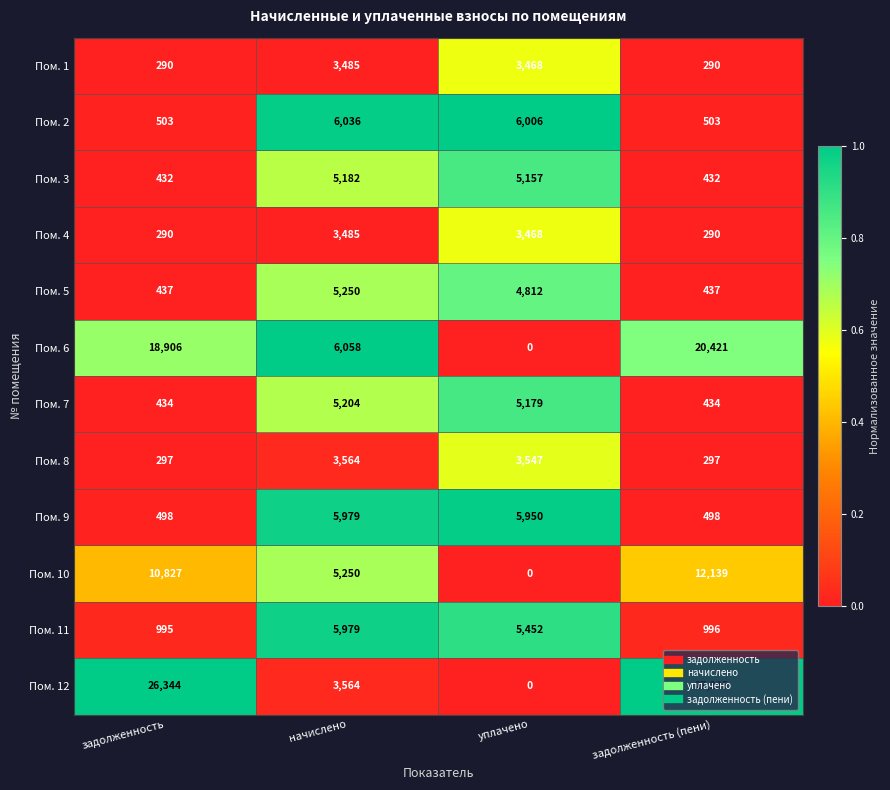

Between начислено and уплачено, which series saw the biggest shift?

Пом. 6